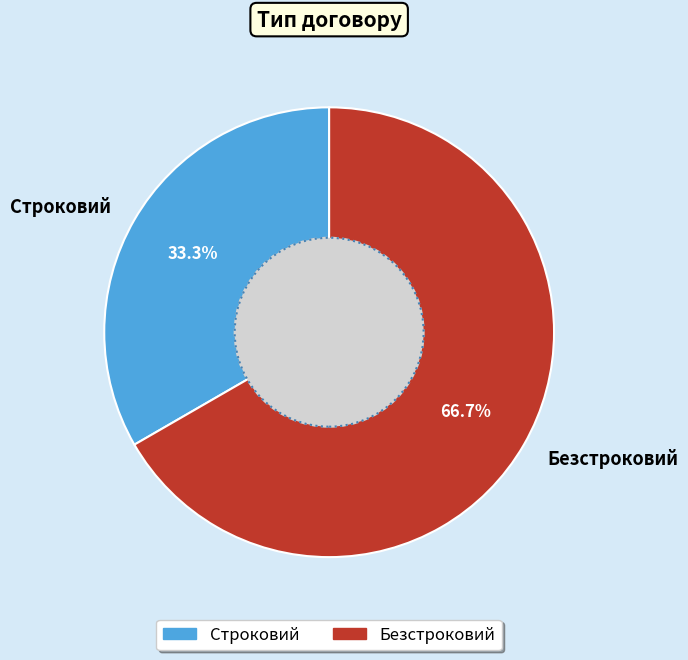

Which category has the biggest portion of the pie?

Безстроковий